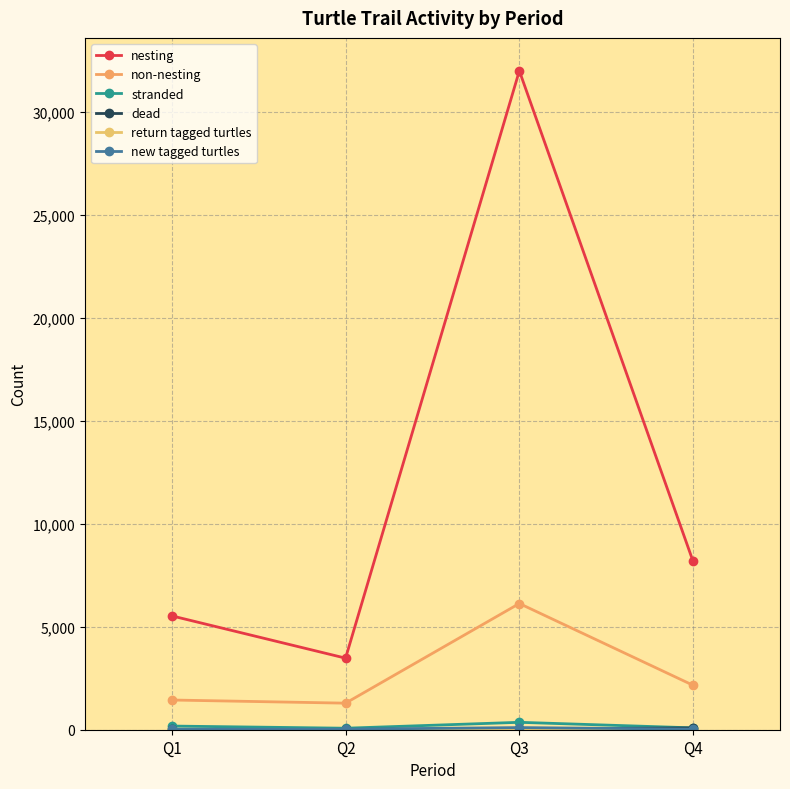

Does the chart have visible grid lines?

Yes